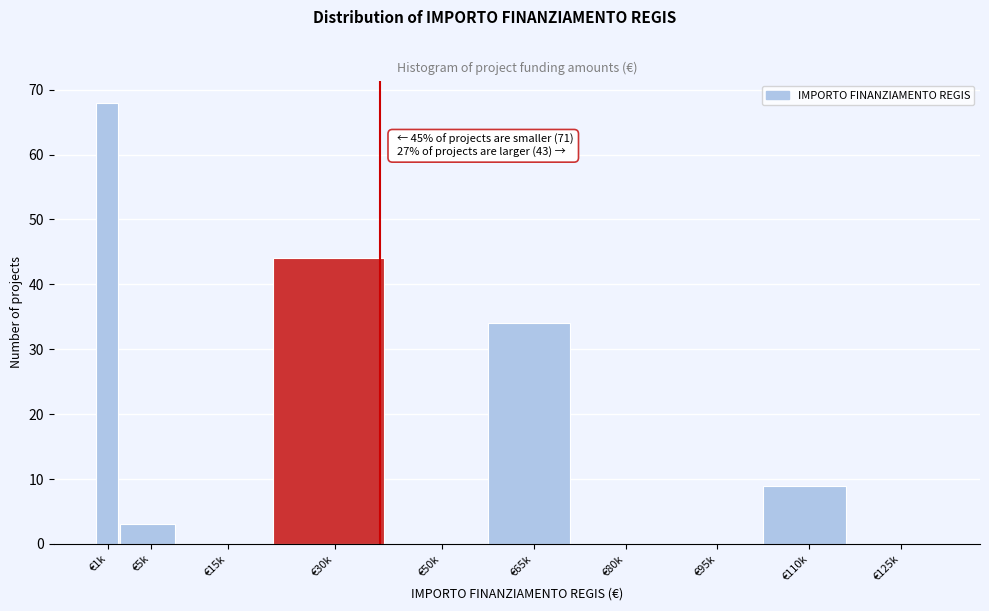

Reading left to right, transcribe all the data shown in this chart.

€1k=68	€5k=3	€15k=0	€30k=44	€50k=0	€65k=34	€80k=0	€95k=0	€110k=9	€125k=0